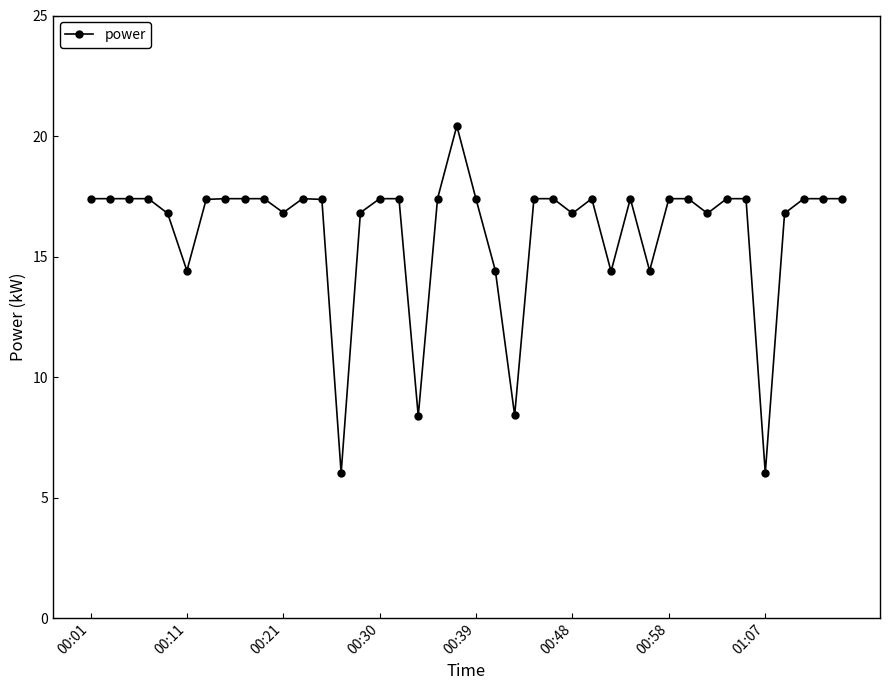

What is the average value?

16.1